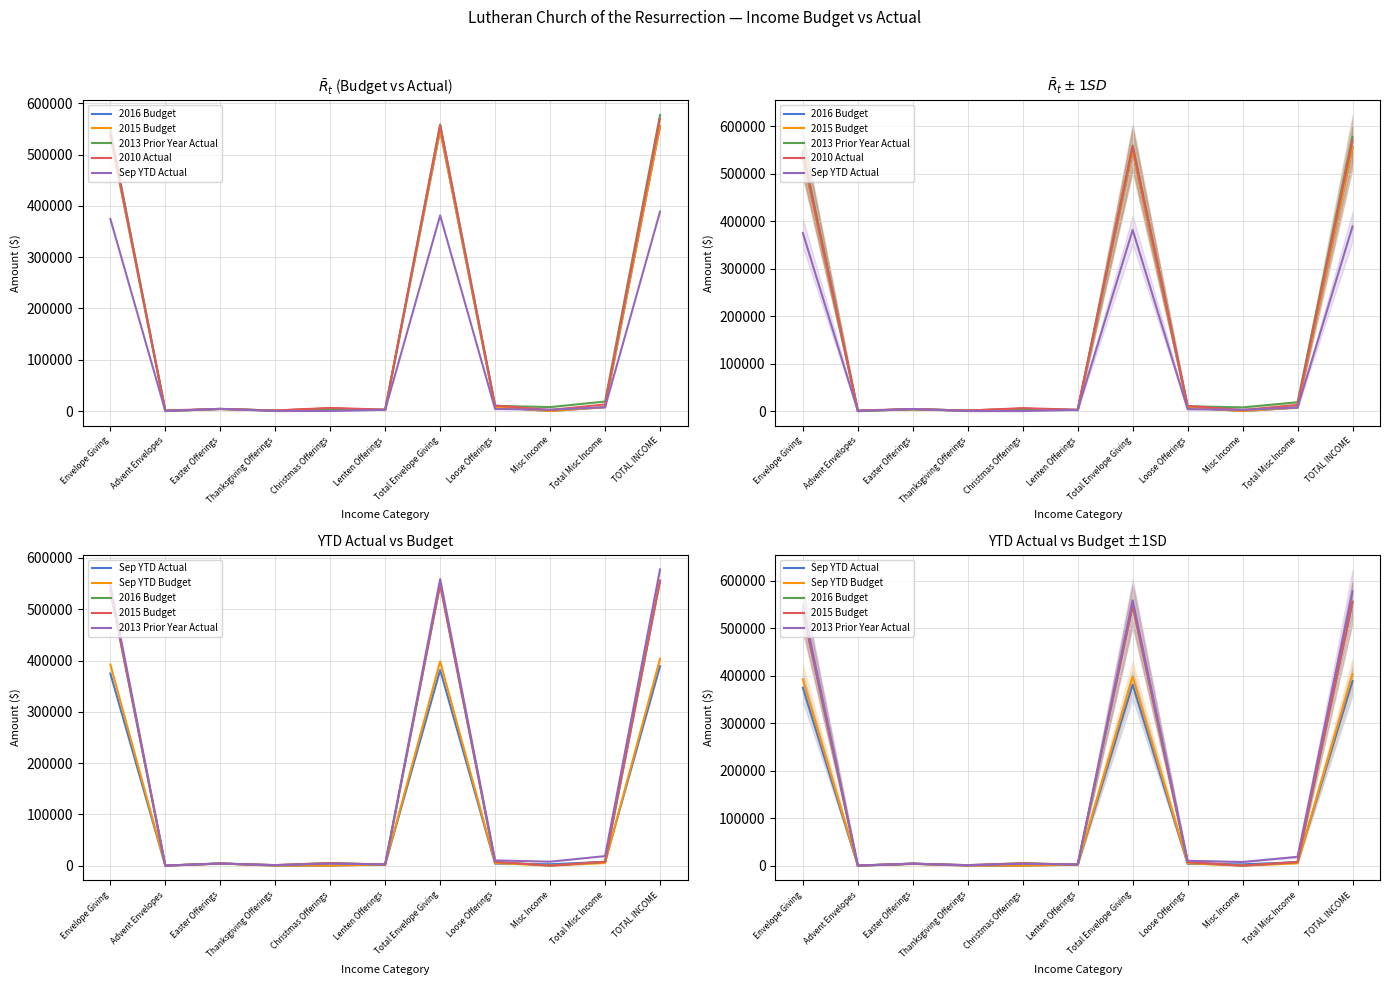

What is the label of the 10th point from the left?

Total Misc Income